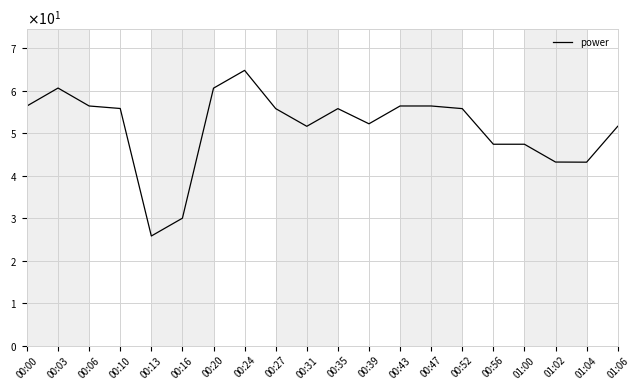

At which label does the data first exceed 55?

00:00